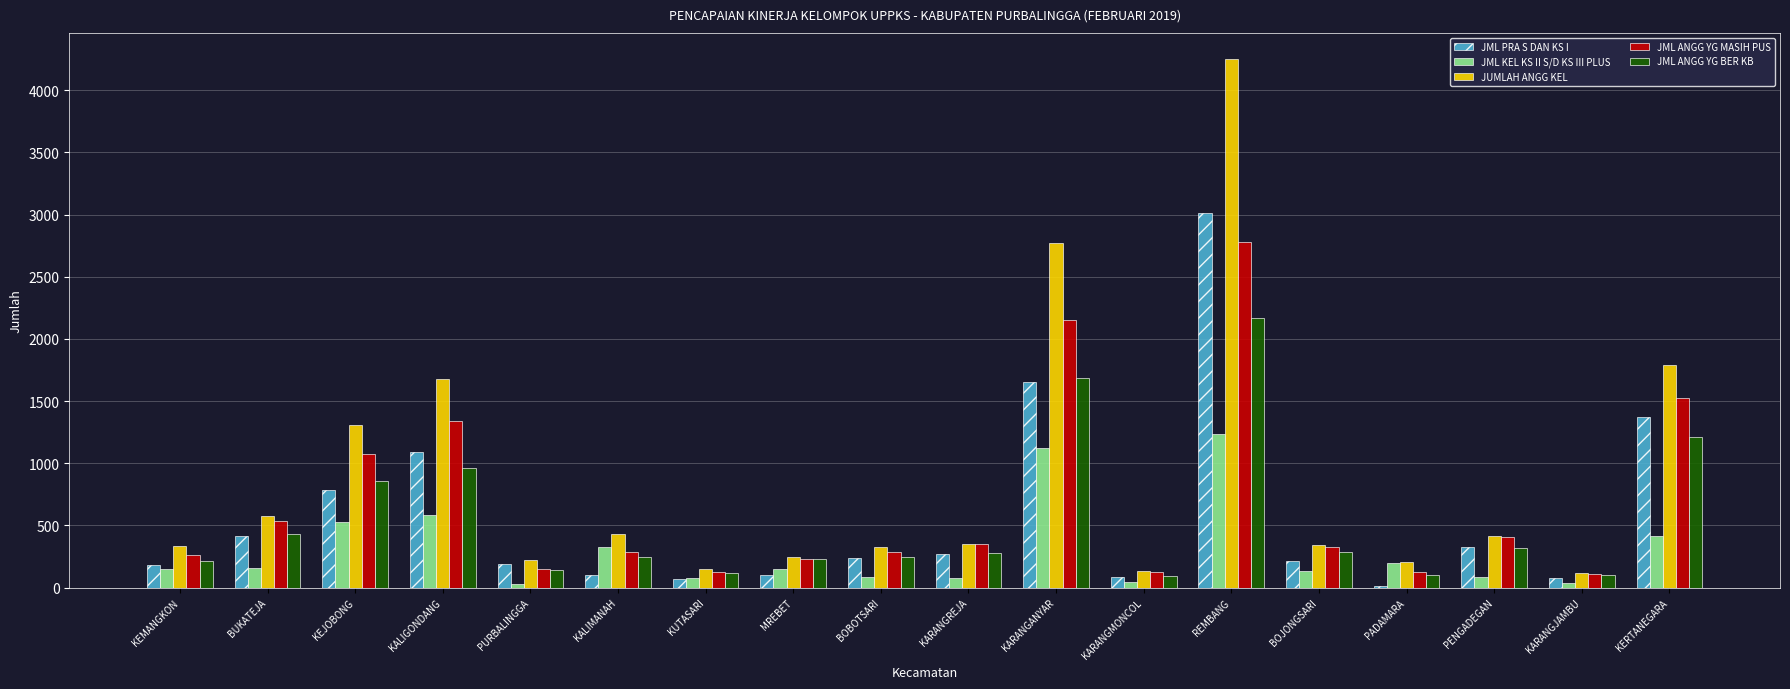

What is the value of the JML ANGG YG MASIH PUS bar at the 14th from the left?

325